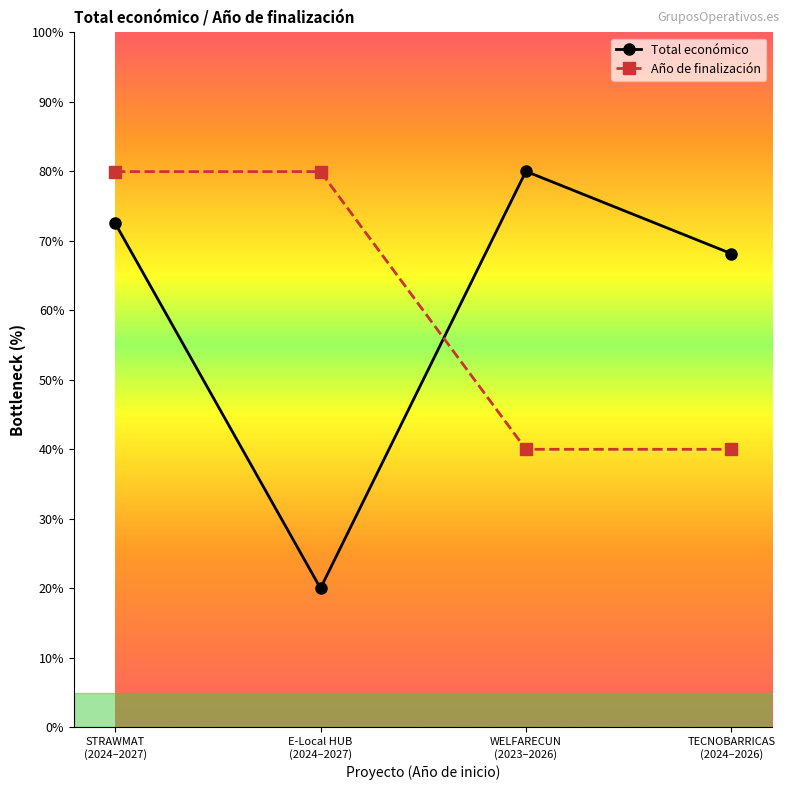

At which category does Total económico reach its first local valley?

E-Local HUB
(2024–2027)